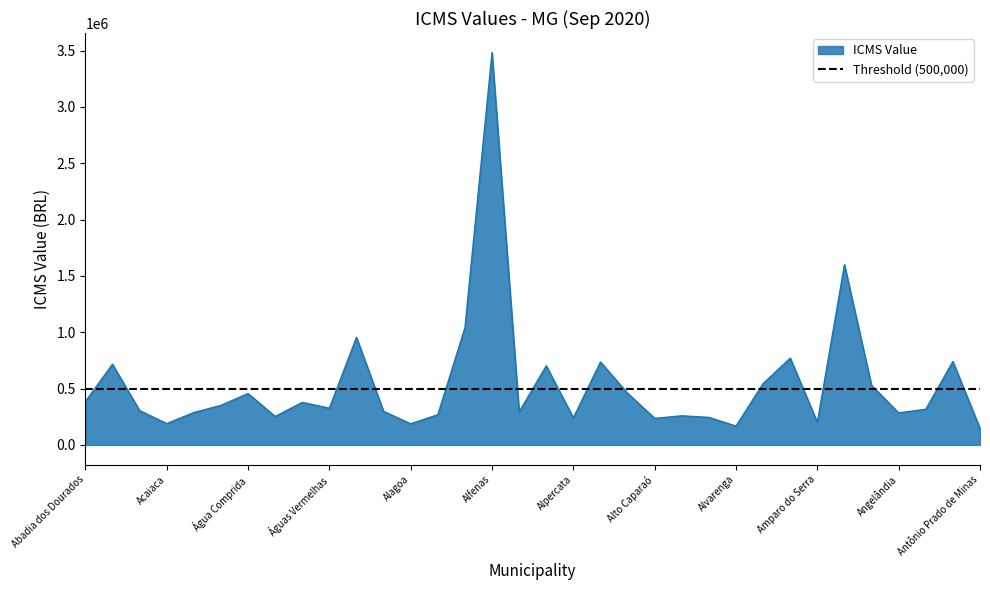

Between Alpercata and Aimorés, which is larger?

Aimorés